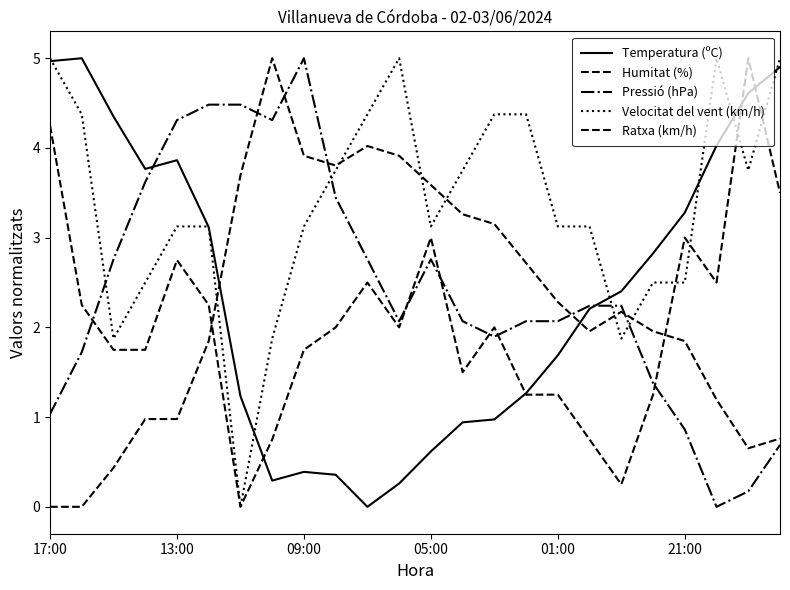

How many lines are shown in the chart?

5